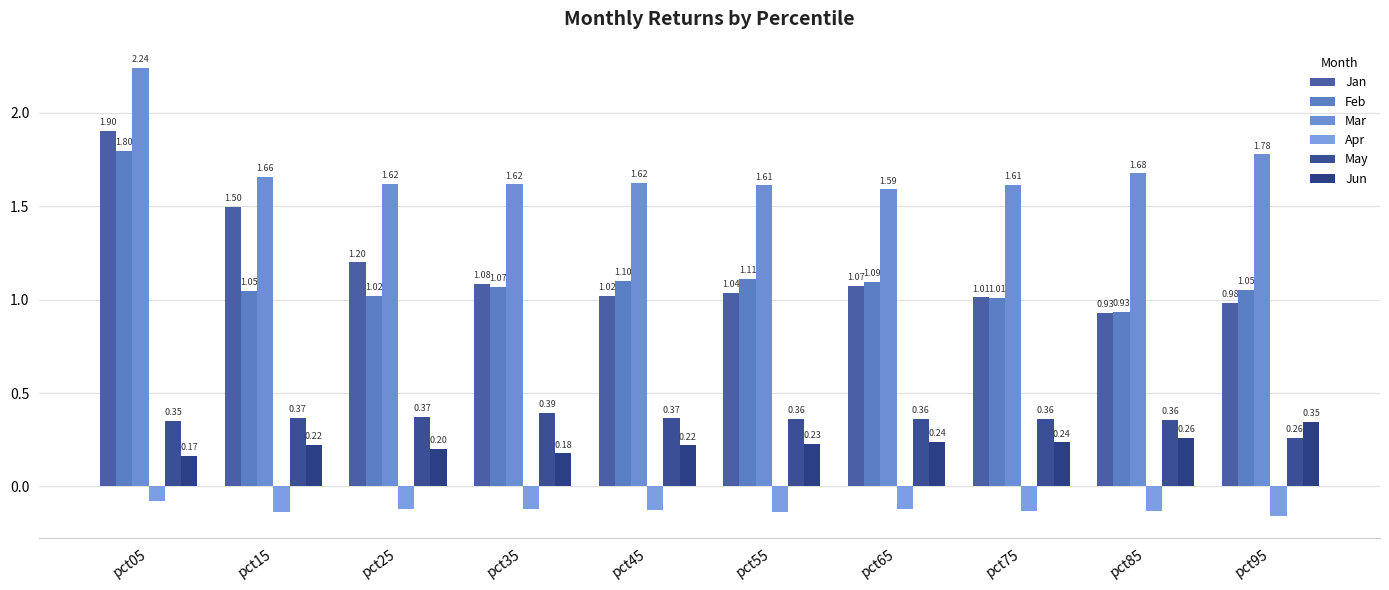

Between pct45 and pct85, which series saw the biggest shift?

Feb